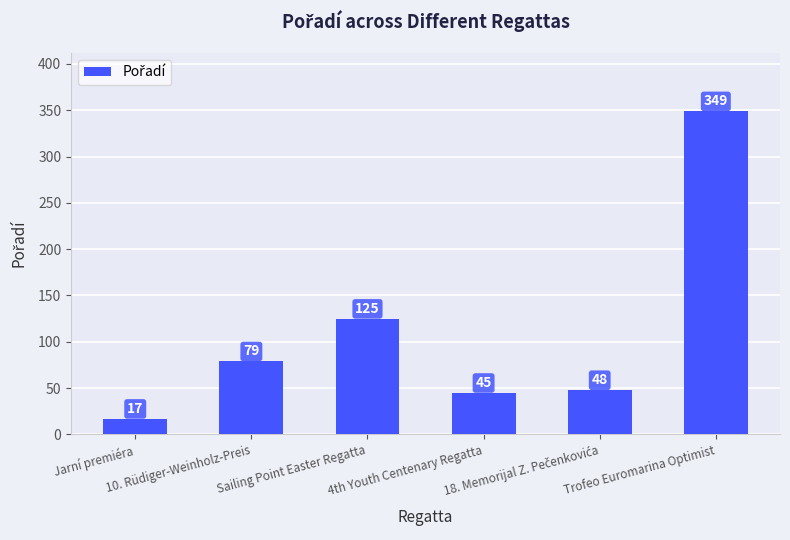

What is the maximum value shown in the chart?

349